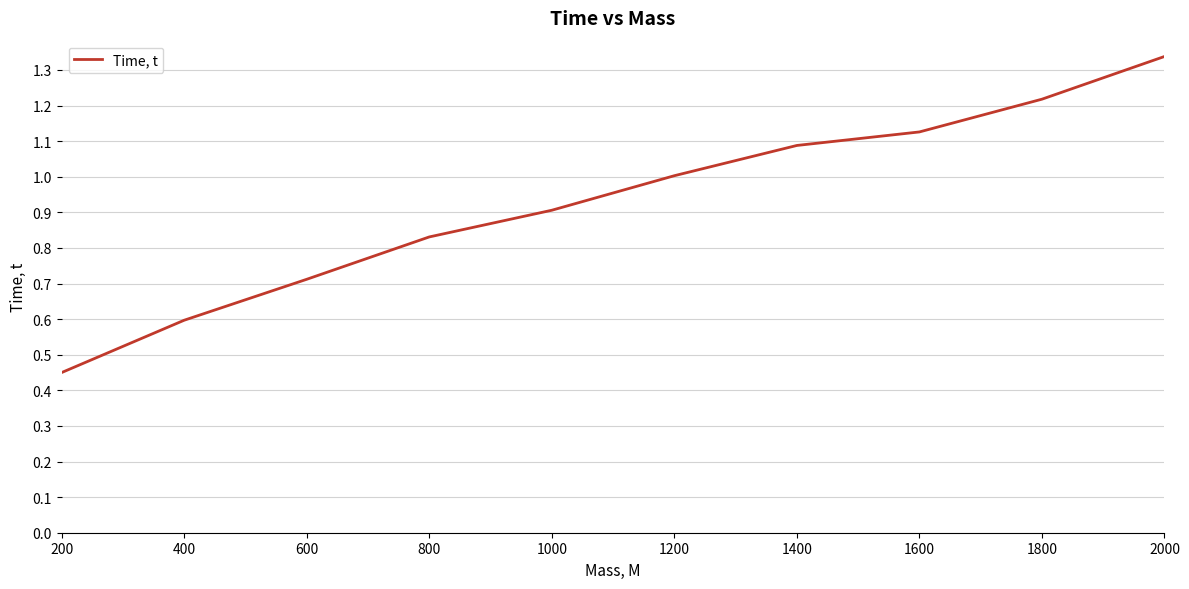

Is it true that the value at 1600 is 0.6?

False